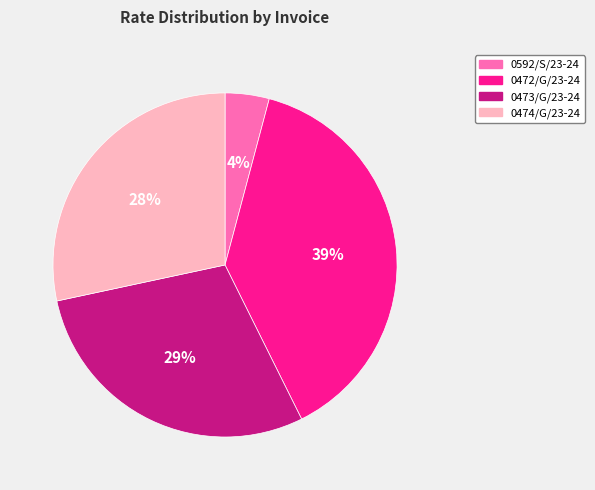

Is 0473/G/23-24 the majority of the pie?

No